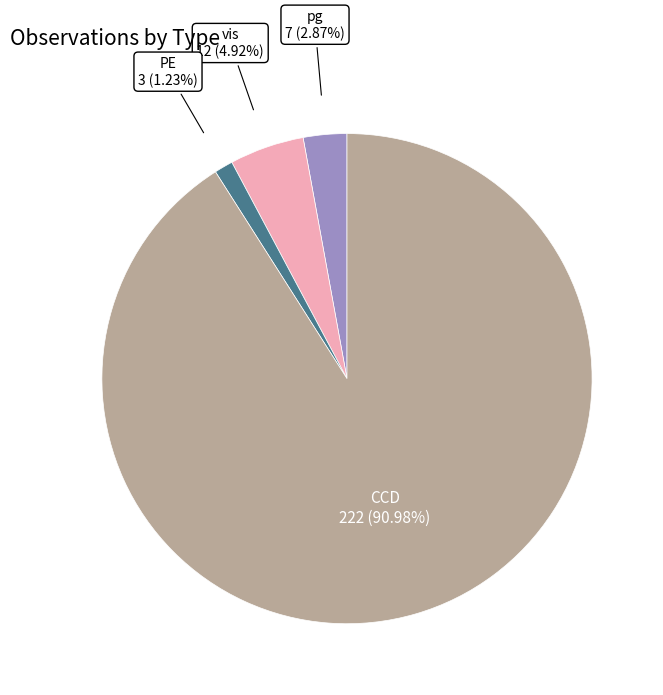

Is there any slice that represents more than half of the pie?

Yes